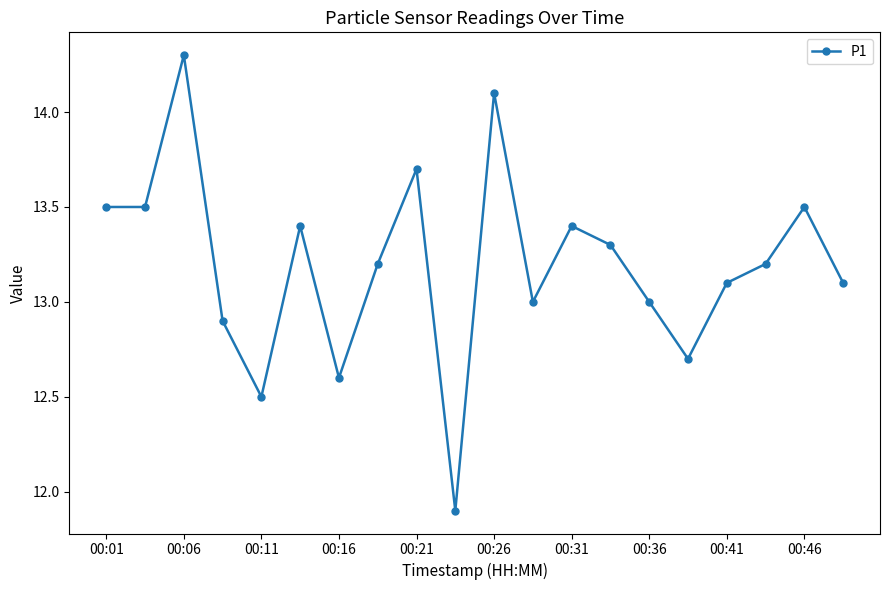

What is the difference between the maximum and minimum values?

2.4